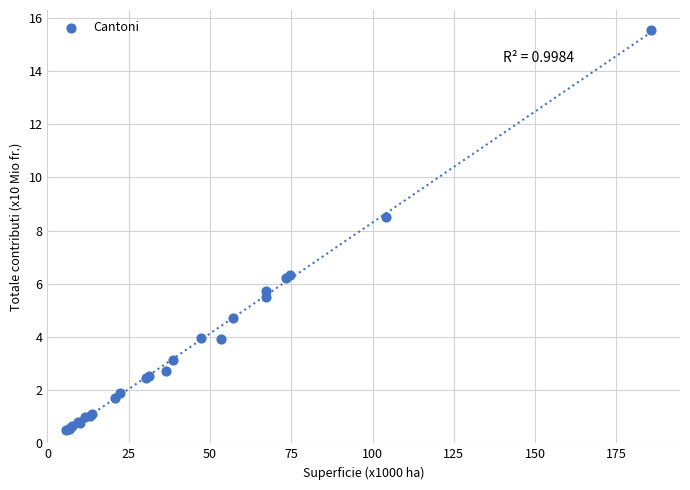

What Y value in the scatter plot is closest to 8?

8.5